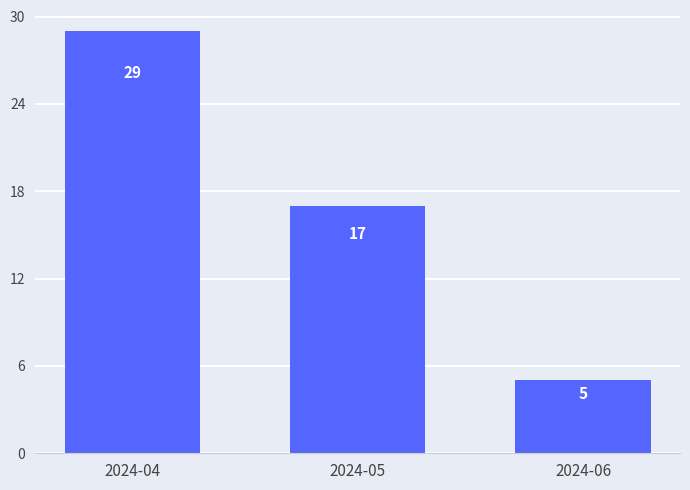

What is the difference between the maximum and second lowest values?

12